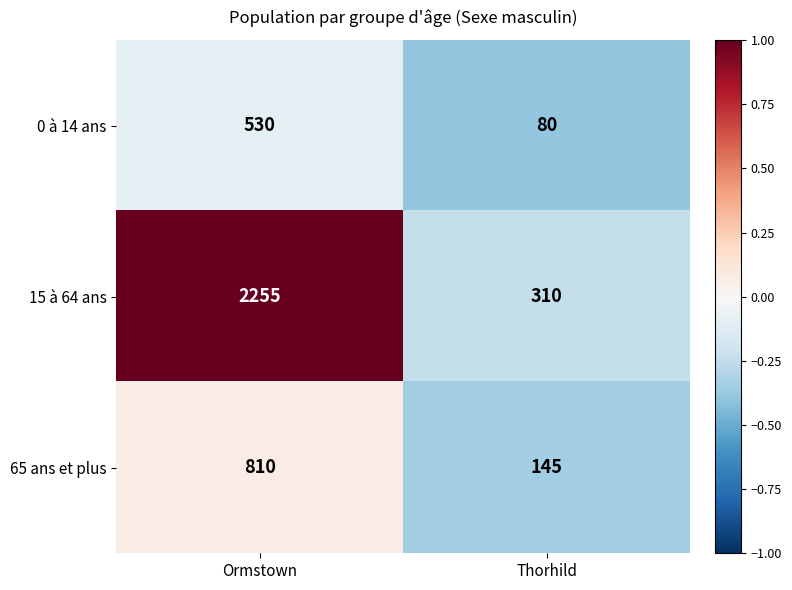

True or false: 65 ans et plus has a value of 268 at Ormstown.

False